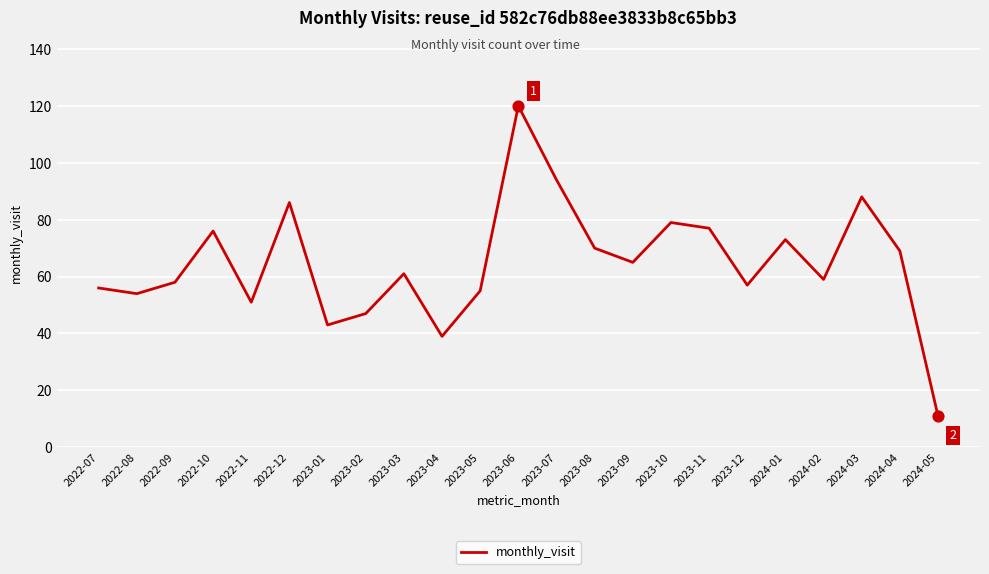

What is the ratio of the value at 2023-02 to the value at 2023-11?

0.6